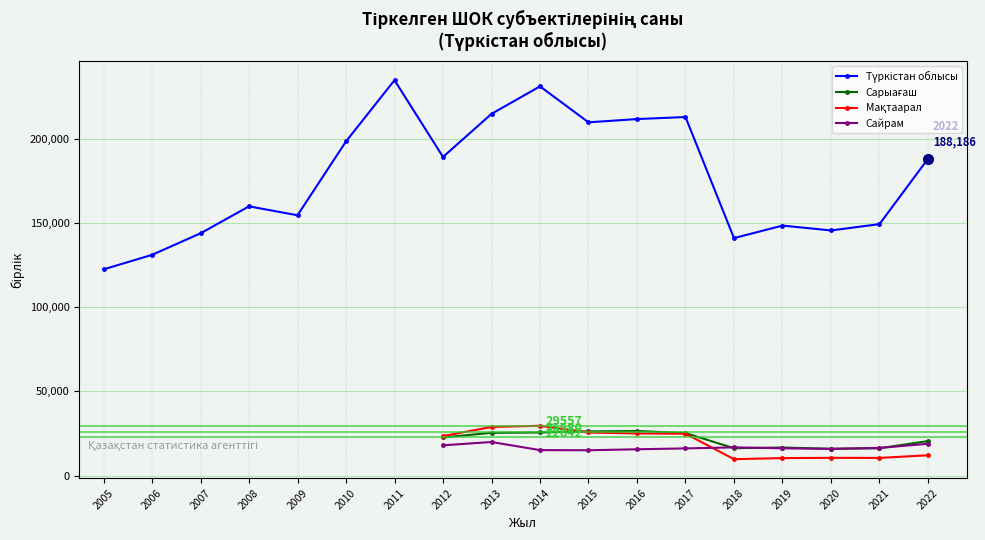

Does the chart have visible grid lines?

Yes